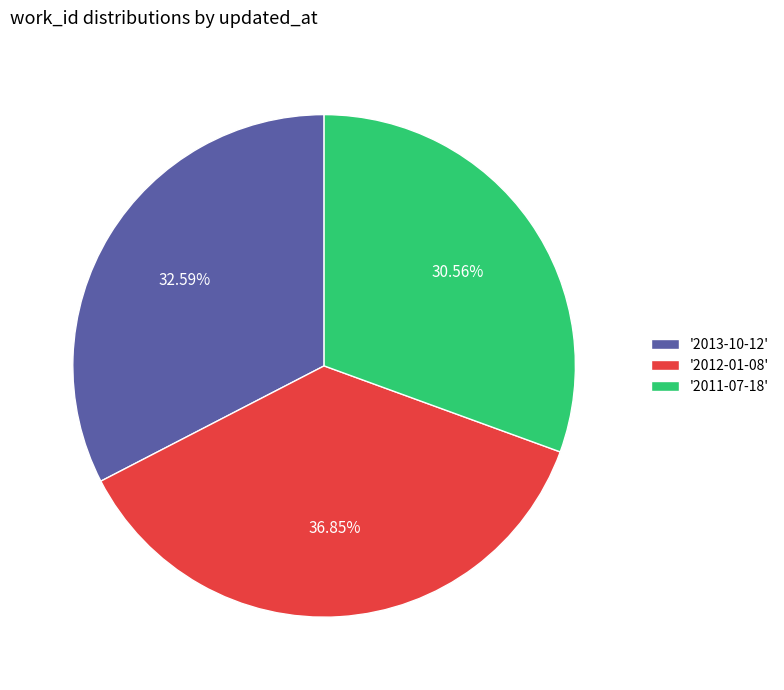

What is the ratio of the value at '2013-10-12' to the value at '2012-01-08'?

0.9